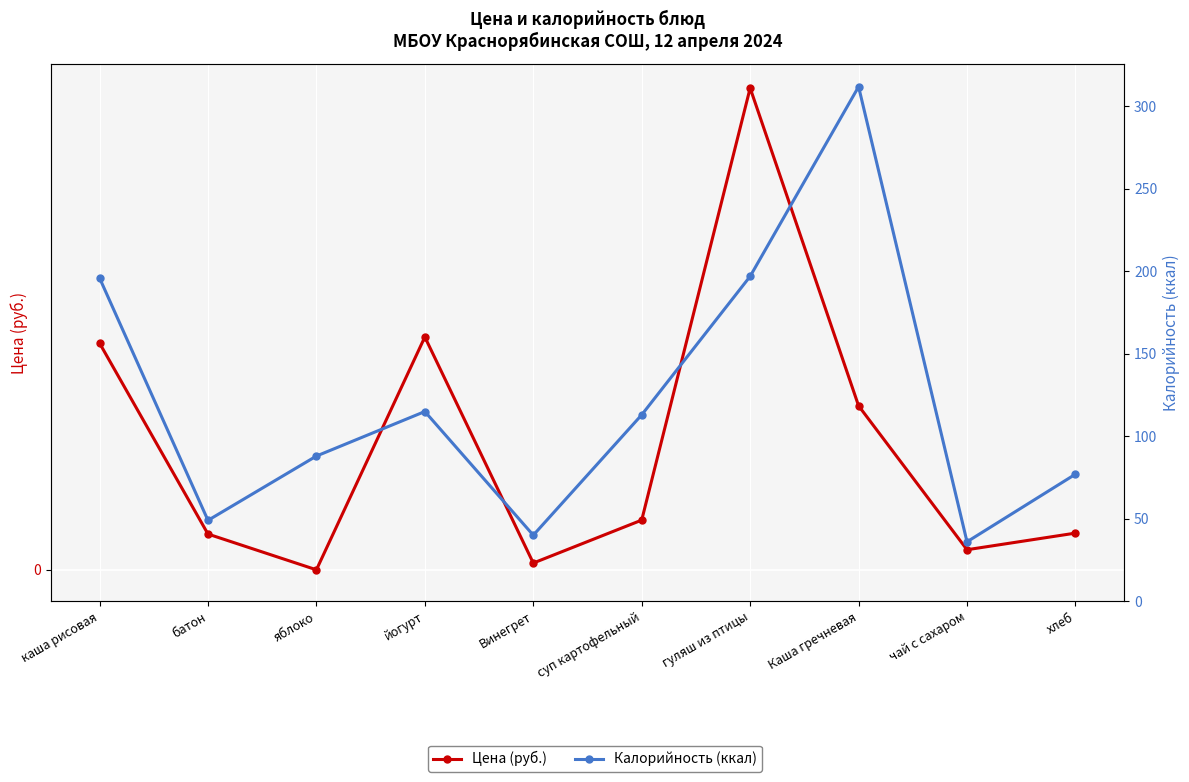

What is the value of the Цена (руб.) point at the 10th from the left?

2.3